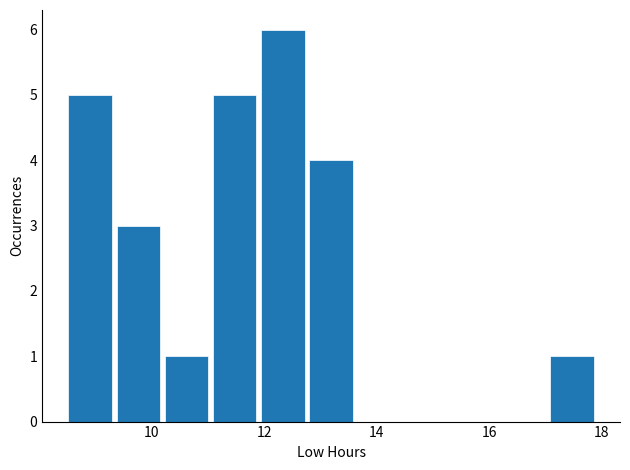

Reading left to right, list every bar in this chart as the range it spans on the x-axis followed by its height. Neither the bar edges nor the heights are printed on the chart, so give them approximately, as read against the axes.

8.4 to 9.4: 5
9.4 to 10.2: 3
10.2 to 11.0: 1
11.0 to 12.0: 5
12.0 to 12.8: 6
12.8 to 13.6: 4
13.6 to 14.4: 0
14.4 to 15.4: 0
15.4 to 16.2: 0
16.2 to 17.0: 0
17.0 to 18.0: 1